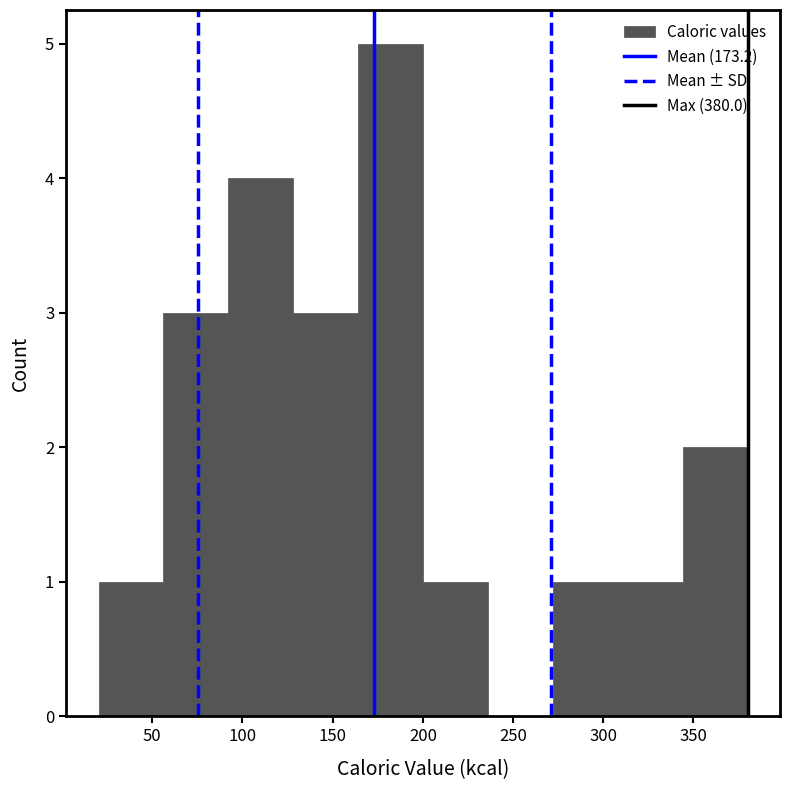

Over which range of the x-axis is the bar tallest?

165 to 200